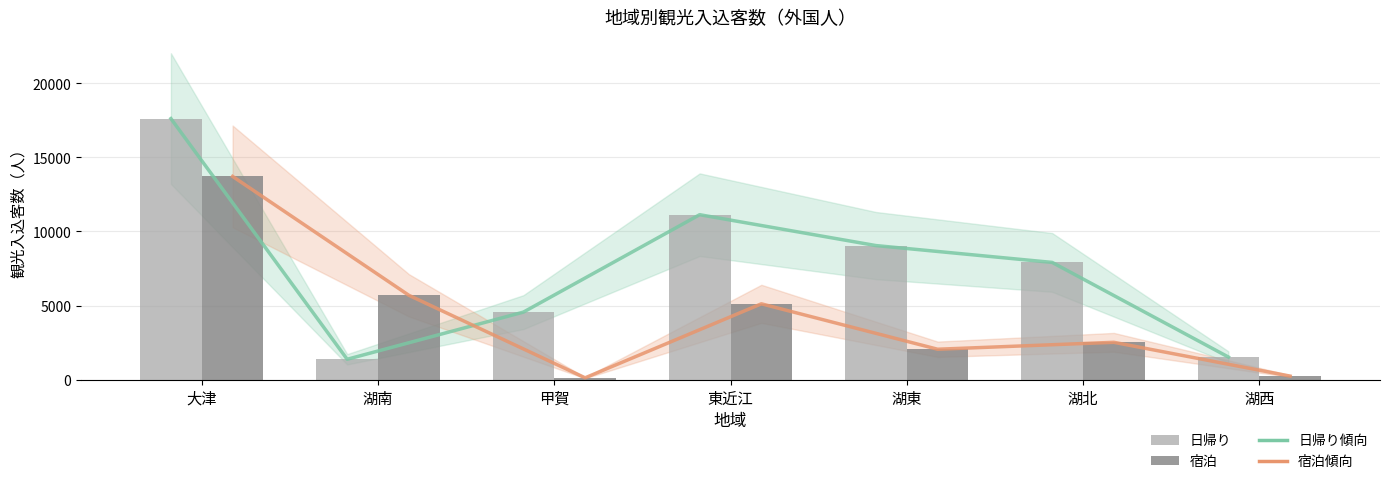

Which series has the widest spread of values?

日帰り傾向